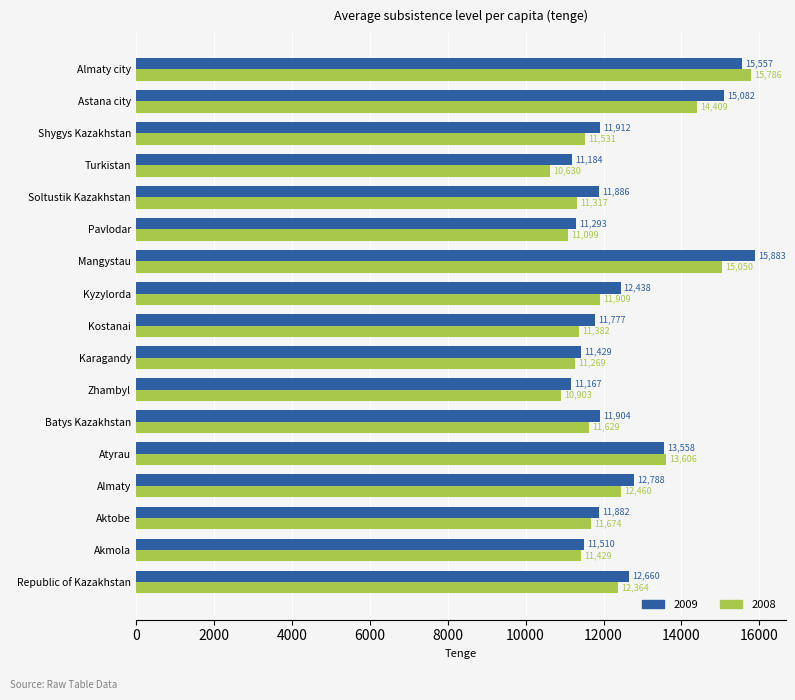

What is the difference between the 2009 values at Karagandy and Soltustik Kazakhstan?

457